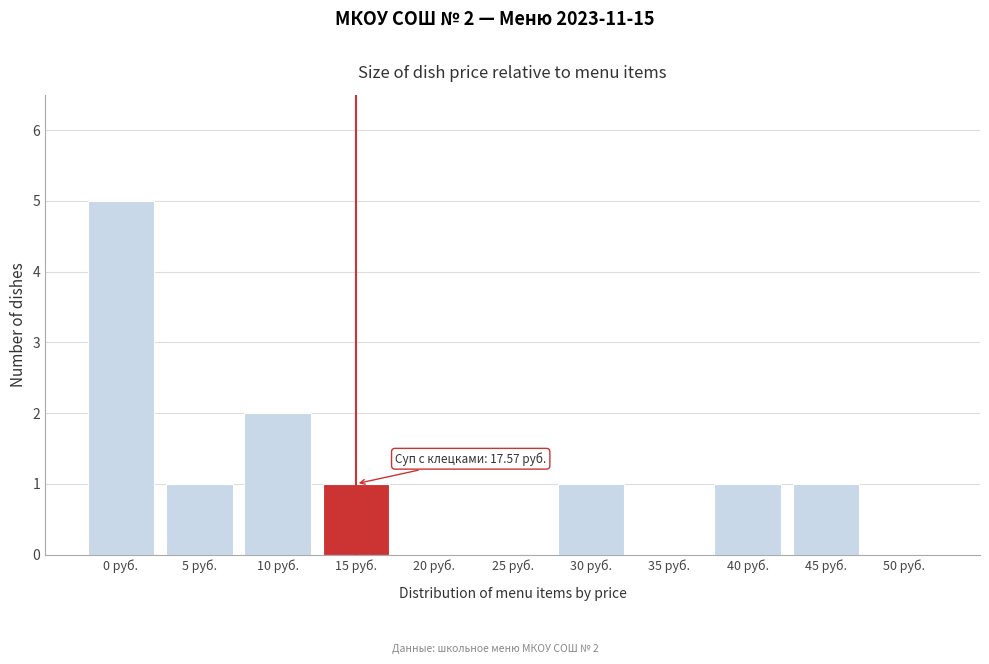

Reading right to left, what are all the values shown in this chart?

50 руб.=0	45 руб.=1	40 руб.=1	35 руб.=0	30 руб.=1	25 руб.=0	20 руб.=0	15 руб.=1	10 руб.=2	5 руб.=1	0 руб.=5